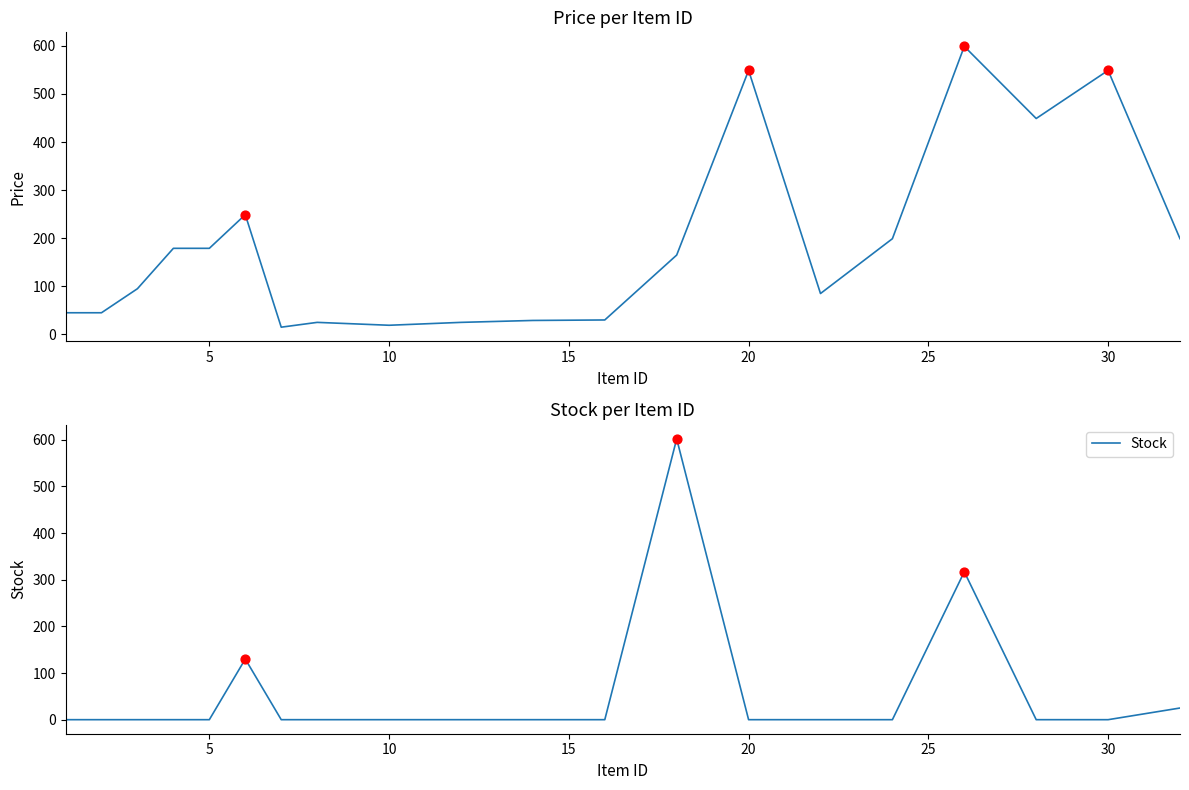

At how many categories does at least one series exceed 186?

8